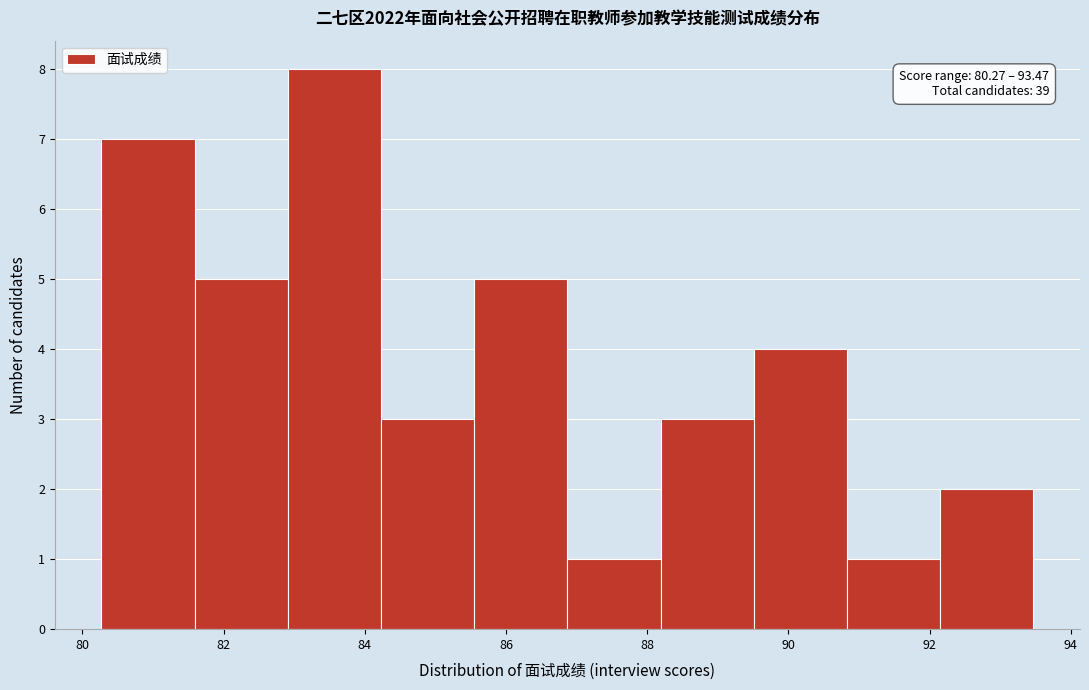

Over which range of the x-axis is the bar tallest?

83.0 to 84.2